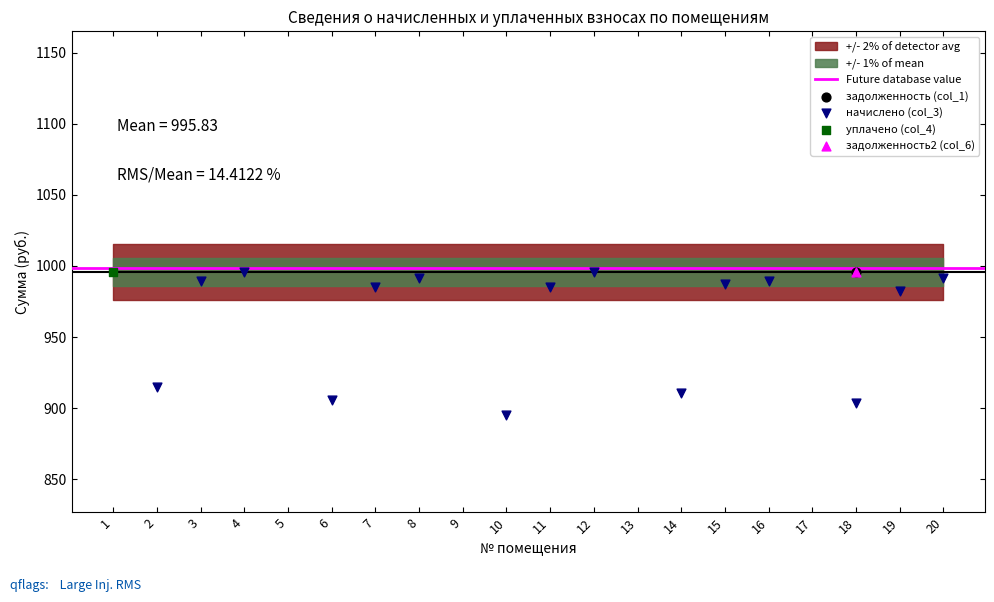

Is the value of задолженность (col_1) at 6 greater than the value of начислено (col_3) at 8?

No